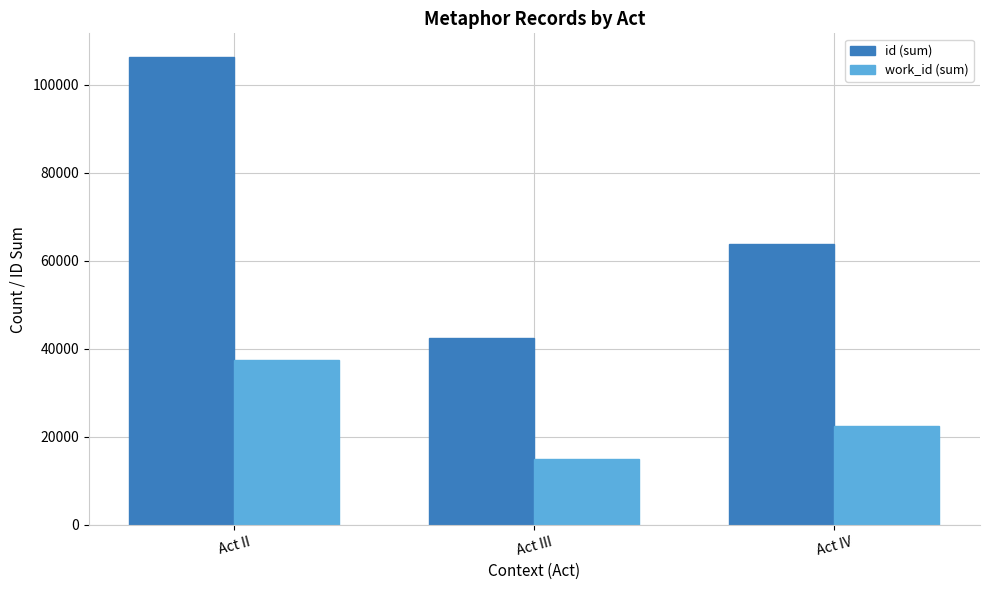

What is the difference between the maximum and minimum values in the id (sum) series?

63824